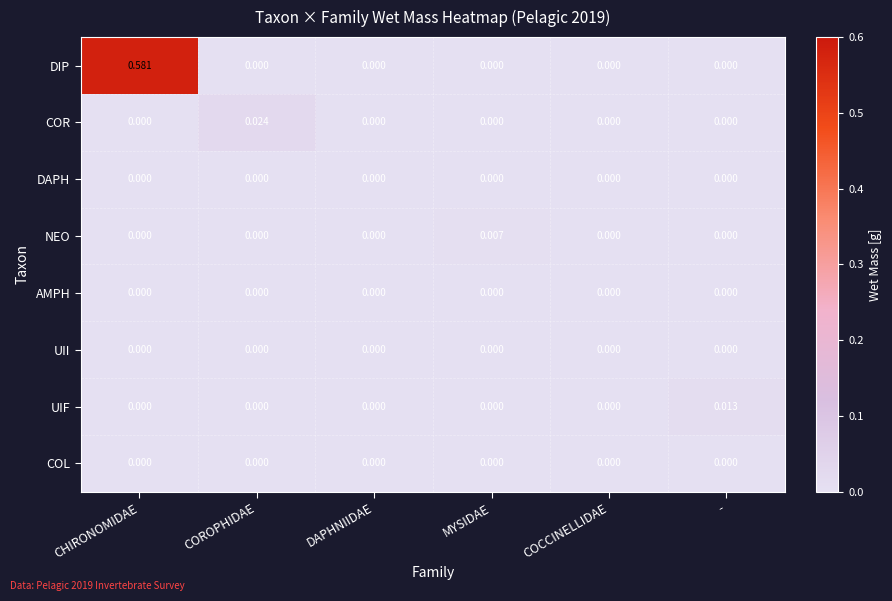

Which series has the widest spread of values?

DIP